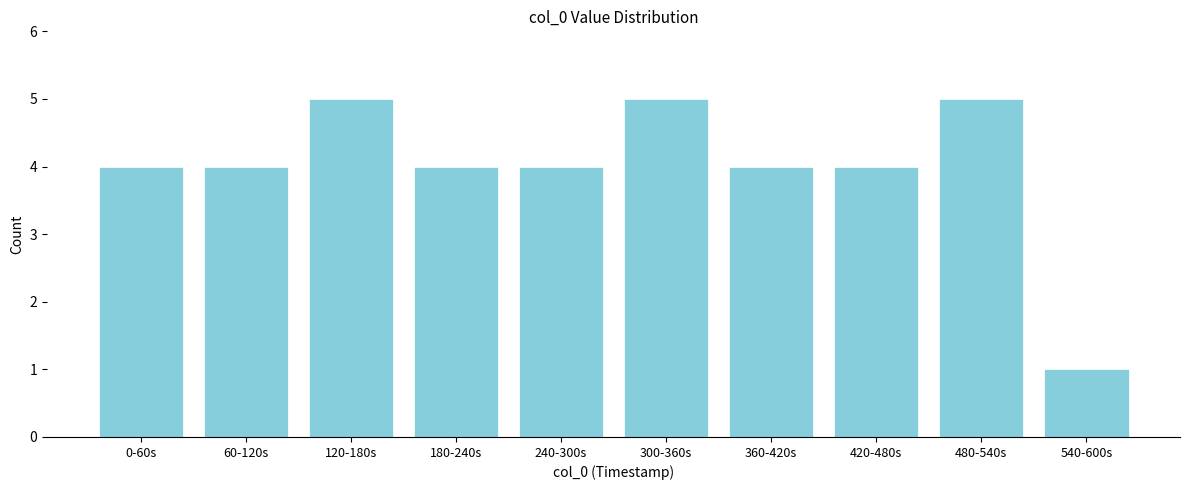

Reading left to right, what are all the values shown in this chart?

0-60s=4	60-120s=4	120-180s=5	180-240s=4	240-300s=4	300-360s=5	360-420s=4	420-480s=4	480-540s=5	540-600s=1